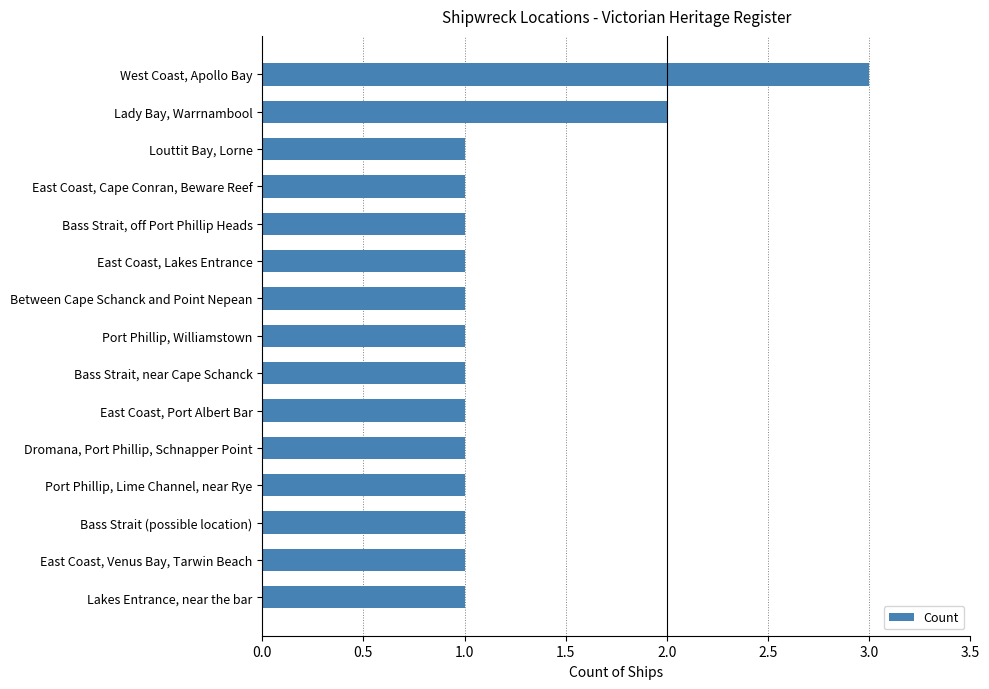

What is the change in value from East Coast, Port Albert Bar to West Coast, Apollo Bay?

+2